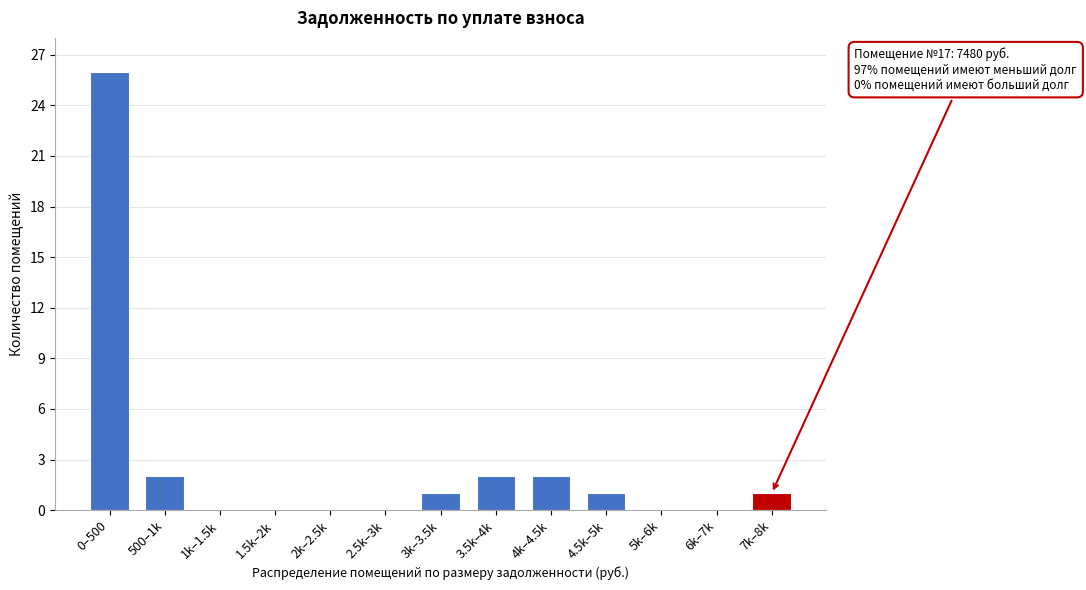

Reading left to right, what are all the values shown in this chart?

0–500=26	500–1k=2	1k–1.5k=0	1.5k–2k=0	2k–2.5k=0	2.5k–3k=0	3k–3.5k=1	3.5k–4k=2	4k–4.5k=2	4.5k–5k=1	5k–6k=0	6k–7k=0	7k–8k=1